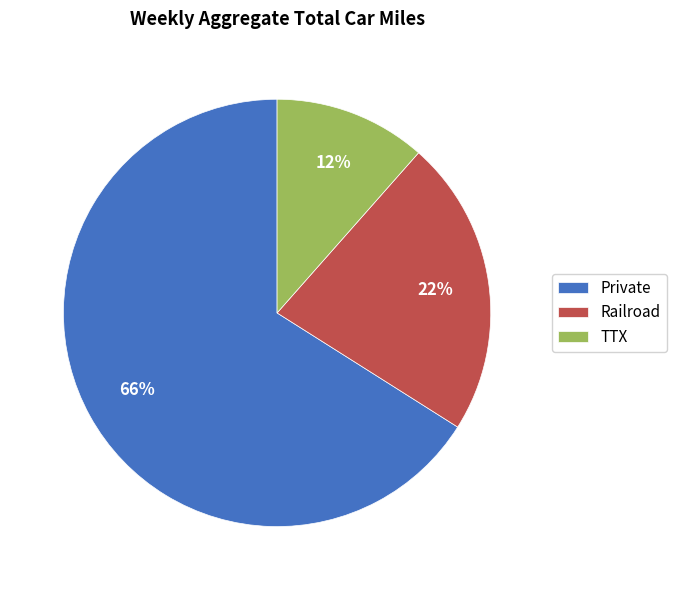

Which has a higher value, Private or Railroad?

Private